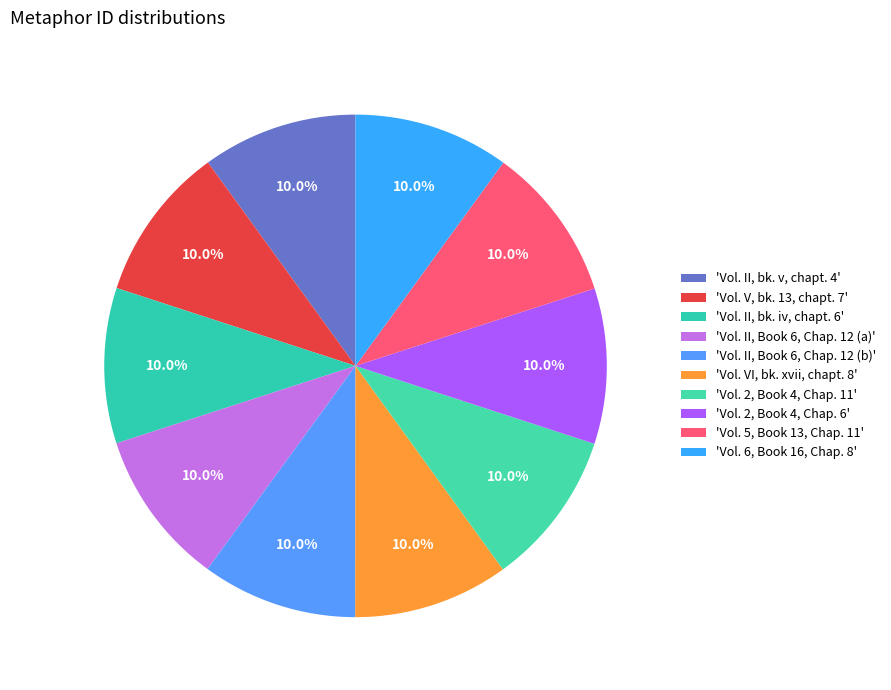

Count the number of slices in the pie.

10